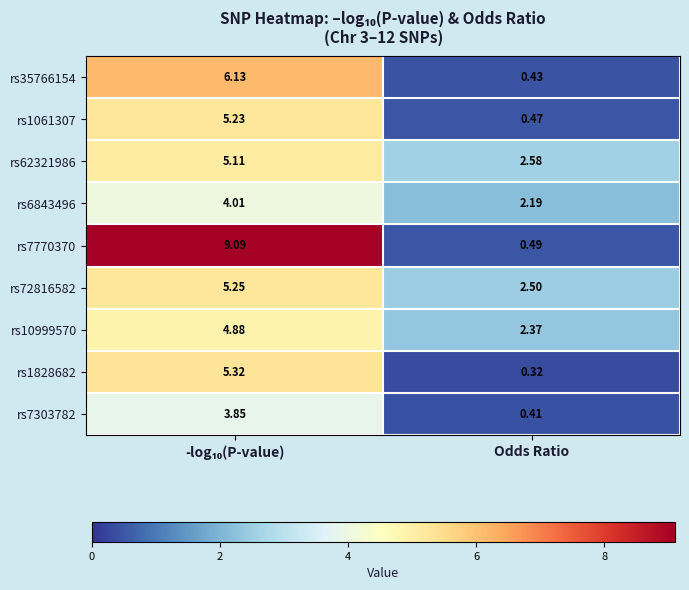

At which label is rs10999570 closest to 3?

Odds Ratio